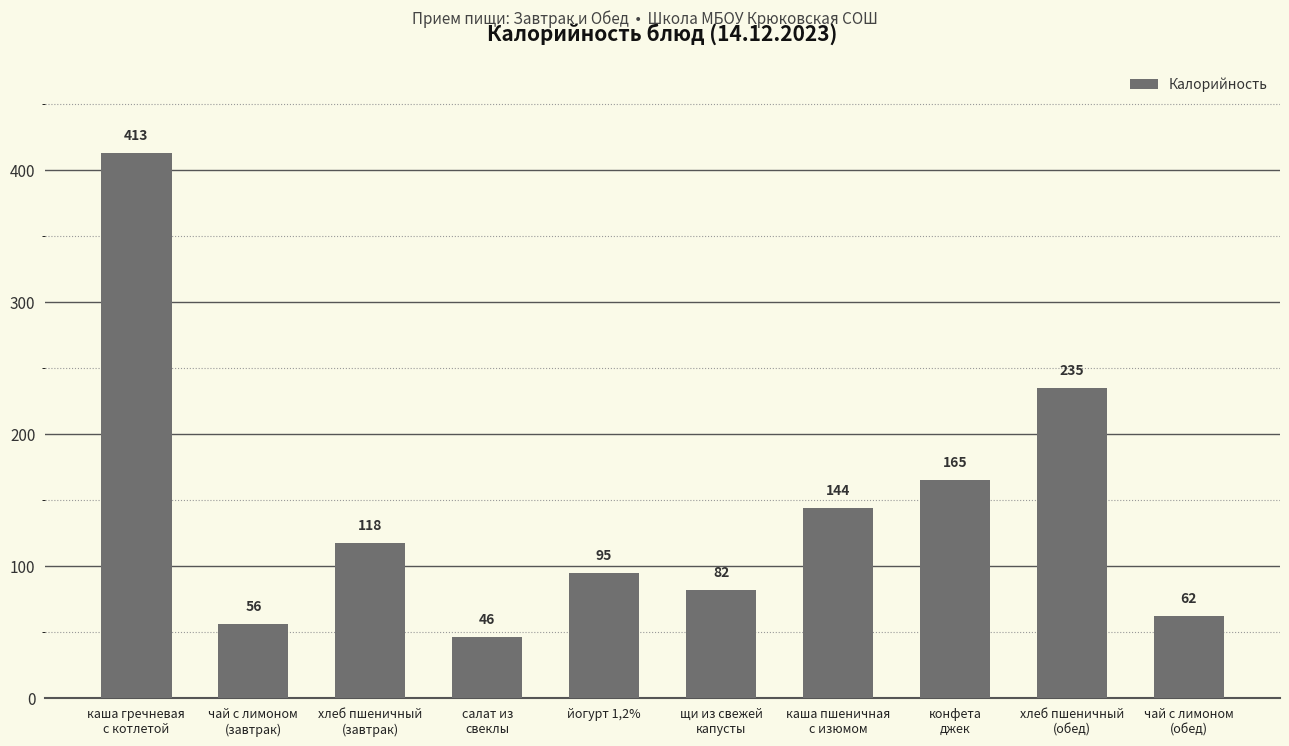

Rank the categories by value from lowest to highest.

салат из
свеклы, чай с лимоном
(завтрак), чай с лимоном
(обед), щи из свежей
капусты, йогурт 1,2%, хлеб пшеничный
(завтрак), каша пшеничная
с изюмом, конфета
джек, хлеб пшеничный
(обед), каша гречневая
с котлетой